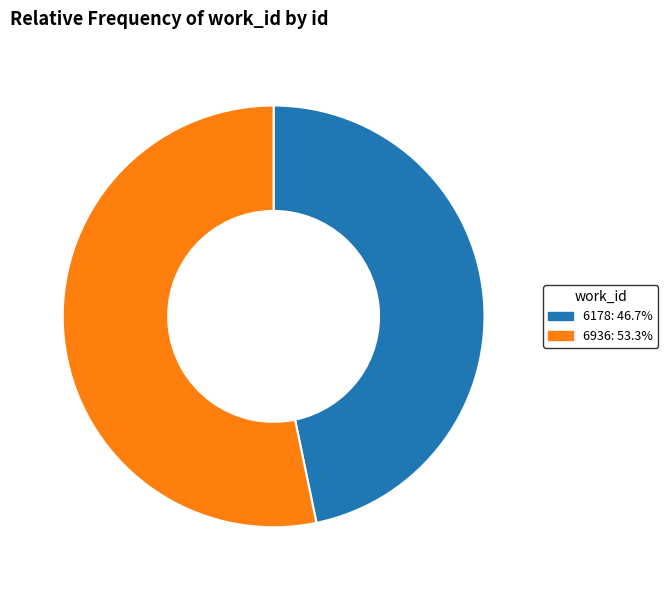

Combined, do 6936: 53.3% and 6178: 46.7% account for over 50%?

Yes